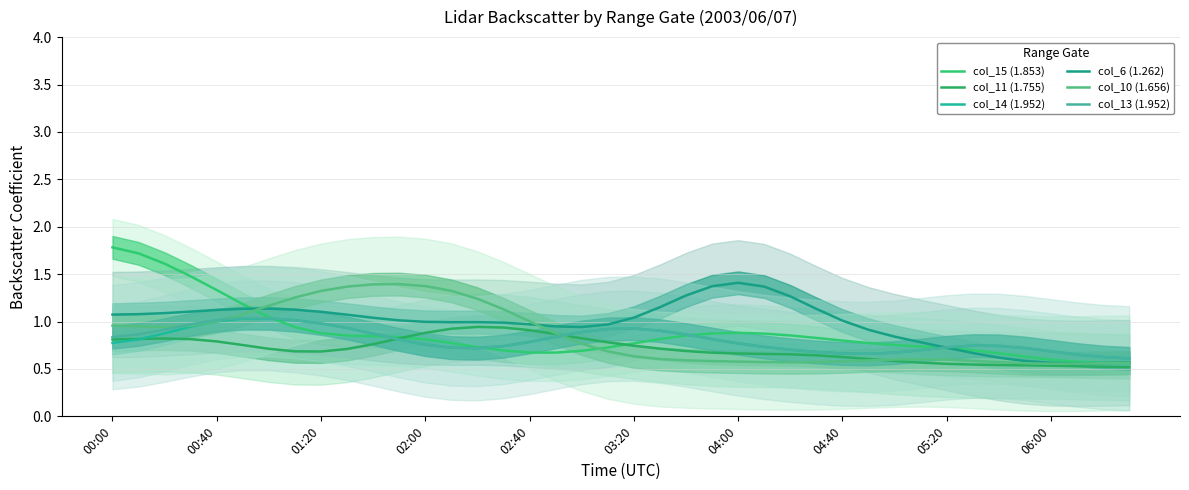

Reading left to right, what are all the values shown in this chart?

col_15 (1.853): 1.8	1.7	1.6	1.5	1.3	1.2	1.0	0.9	0.9	0.9	0.8	0.8	0.8	0.8	0.7	0.7	0.7	0.7	0.7	0.7	0.8	0.8	0.9	0.9	0.9	0.9	0.9	0.8	0.8	0.8	0.8	0.7	0.7	0.7	0.7	0.6	0.6	0.6	0.6	0.6
col_11 (1.755): 0.8	0.8	0.8	0.8	0.8	0.8	0.7	0.7	0.7	0.7	0.8	0.8	0.9	0.9	0.9	0.9	0.9	0.9	0.8	0.8	0.7	0.7	0.7	0.7	0.7	0.7	0.7	0.6	0.6	0.6	0.6	0.6	0.6	0.5	0.5	0.5	0.5	0.5	0.5	0.5
col_14 (1.952): 0.8	0.8	0.9	0.9	1.0	1.0	1.0	1.0	1.0	0.9	0.9	0.8	0.8	0.7	0.7	0.7	0.8	0.8	0.9	0.9	0.9	0.9	0.9	0.8	0.8	0.7	0.7	0.7	0.7	0.7	0.7	0.7	0.7	0.7	0.7	0.7	0.7	0.7	0.6	0.6
col_6 (1.262): 1.1	1.1	1.1	1.1	1.1	1.1	1.1	1.1	1.1	1.1	1.0	1.0	1.0	1.0	1.0	1.0	1.0	0.9	0.9	1.0	1.0	1.2	1.3	1.4	1.4	1.4	1.3	1.1	1.0	0.9	0.8	0.8	0.7	0.7	0.6	0.6	0.6	0.6	0.6	0.6
col_10 (1.656): 1.0	0.9	0.9	1.0	1.0	1.1	1.2	1.3	1.3	1.4	1.4	1.4	1.4	1.3	1.2	1.1	1.0	0.9	0.8	0.7	0.6	0.6	0.6	0.6	0.6	0.6	0.6	0.6	0.6	0.6	0.6	0.6	0.6	0.6	0.6	0.6	0.6	0.6	0.6	0.6
col_13 (1.952): 0.8	0.9	0.9	1.0	1.0	1.0	1.0	1.0	1.0	0.9	0.9	0.8	0.8	0.7	0.7	0.7	0.8	0.8	0.9	0.9	0.9	0.9	0.9	0.8	0.8	0.7	0.7	0.7	0.7	0.7	0.7	0.7	0.7	0.7	0.7	0.7	0.7	0.7	0.6	0.6